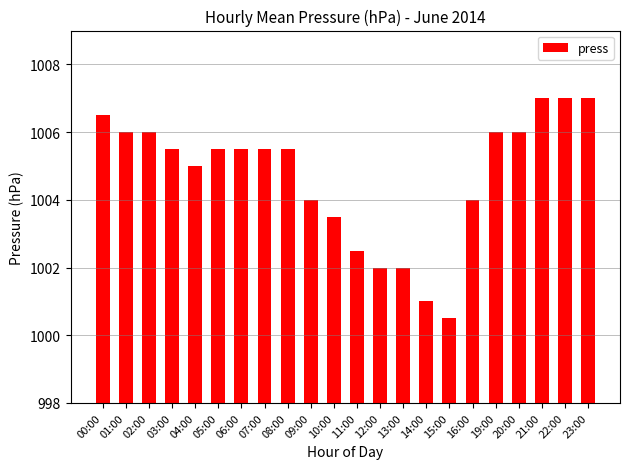

What is the sum of the values at 06:00 and 01:00?

2011.5